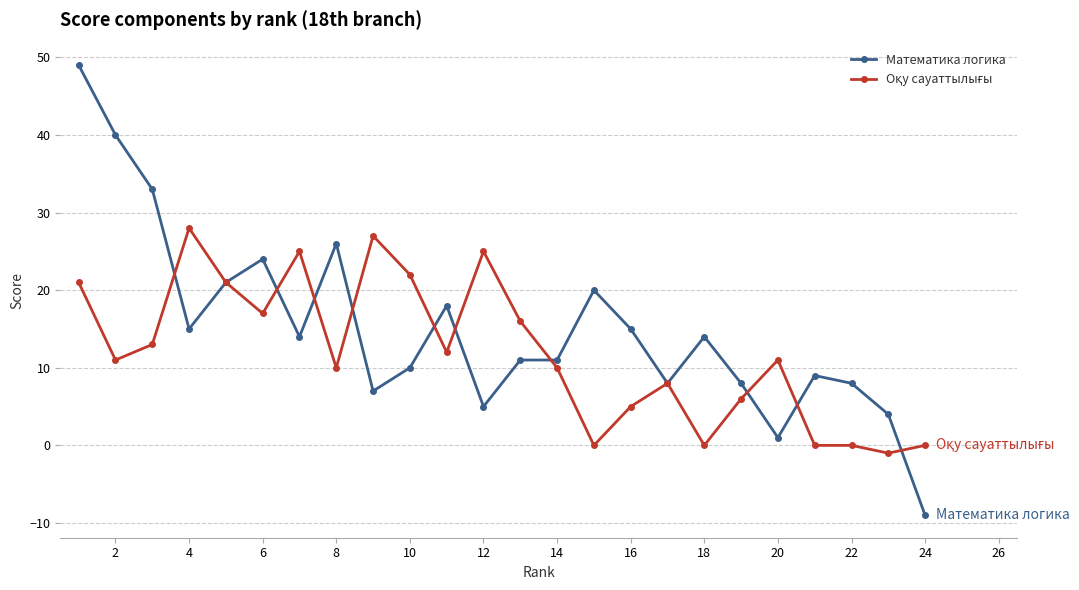

True or false: Математика логика has more than 0 points higher than both neighbors.

True